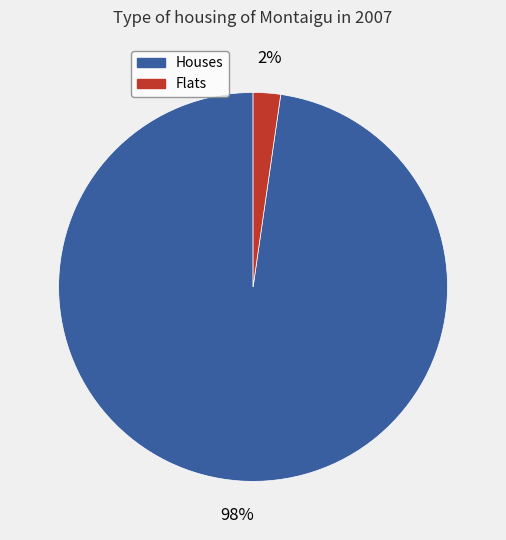

Which category accounts for the majority?

Houses